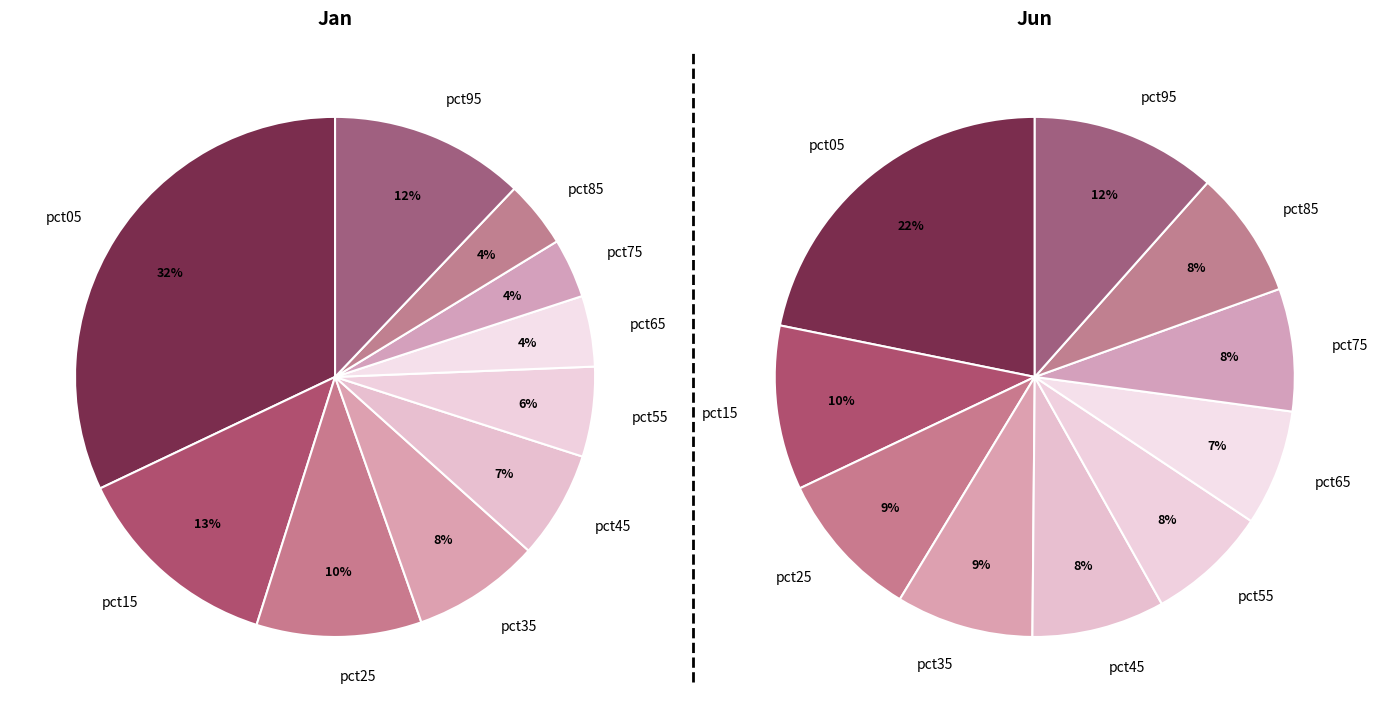

How many segments does this pie chart have?

10